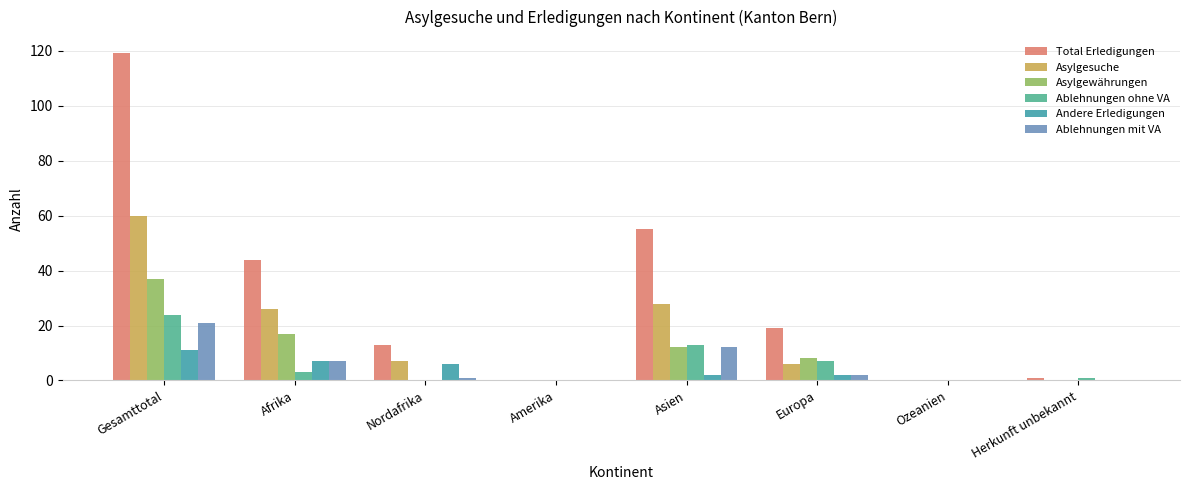

What is the difference between the Total Erledigungen values at Europa and Gesamttotal?

100